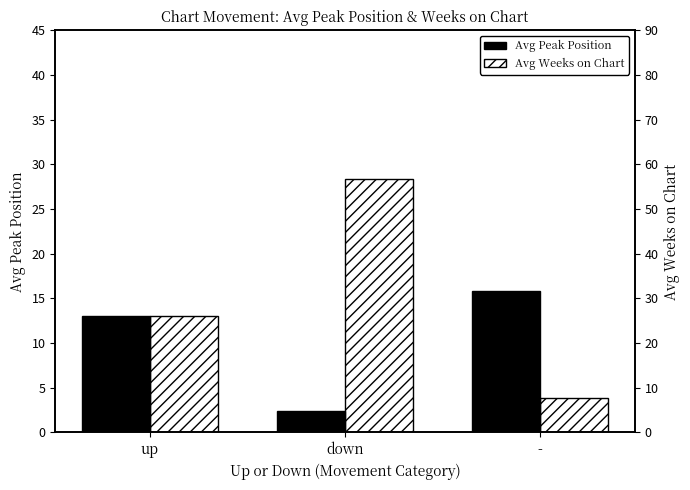

How many groups of bars are there?

3